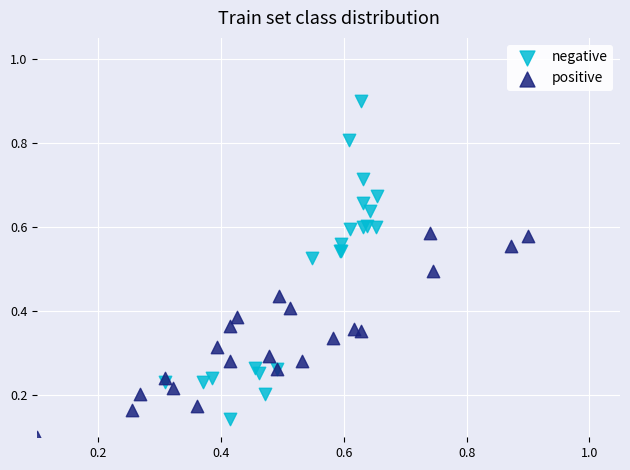

What are all the series names shown in the legend?

negative, positive